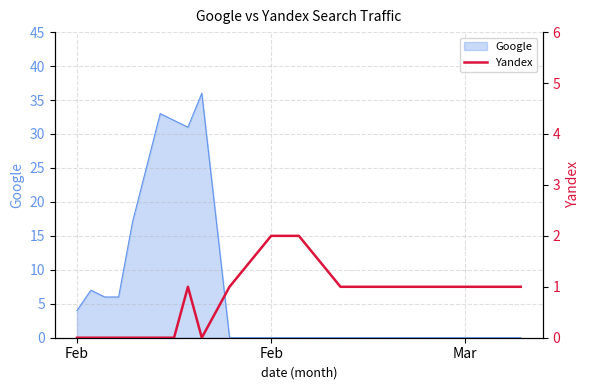

The chart shows a value of 1 at 8. True or false?

False